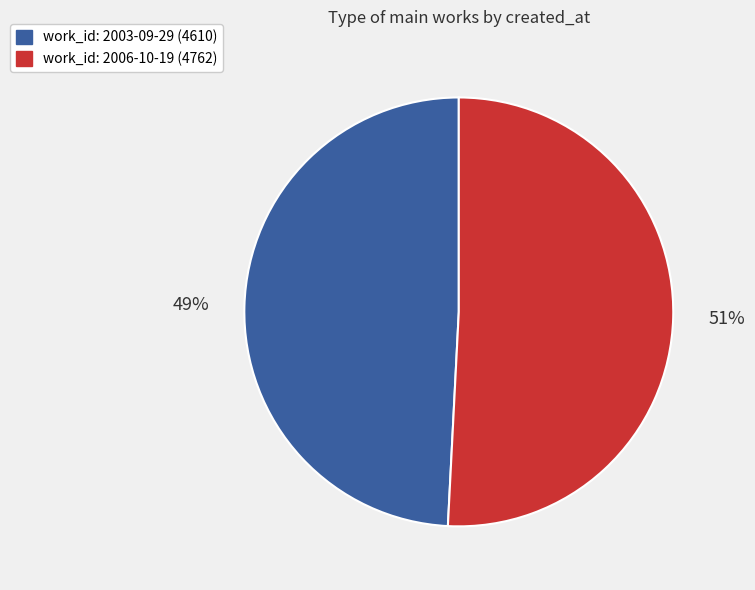

Is there a majority slice in this chart?

Yes